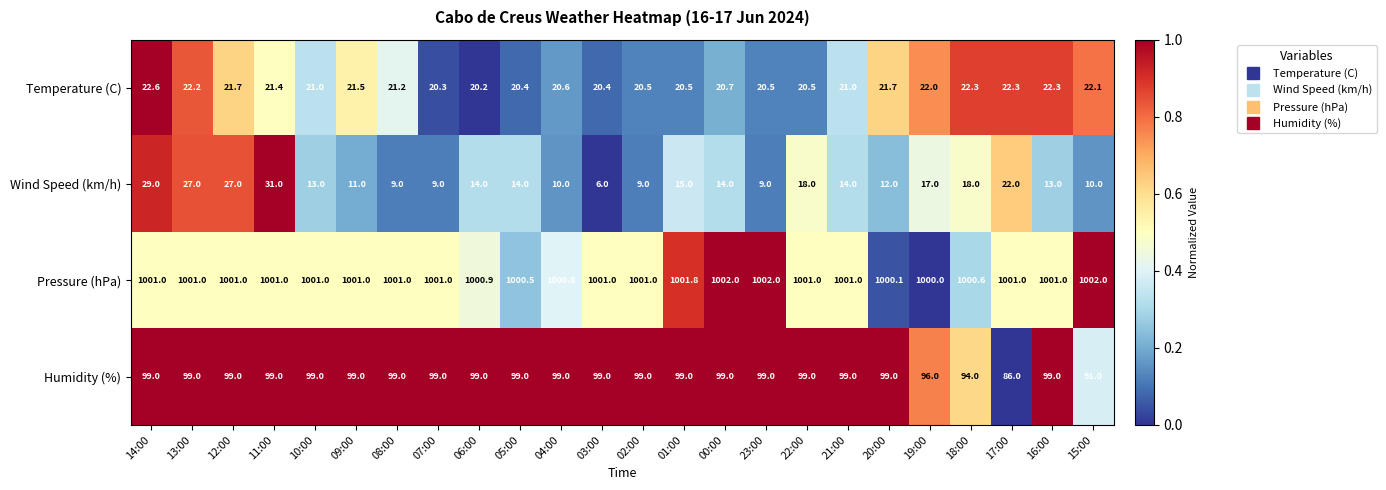

At 00:00, list the series in order from smallest to largest.

Wind Speed (km/h), Temperature (C), Humidity (%), Pressure (hPa)